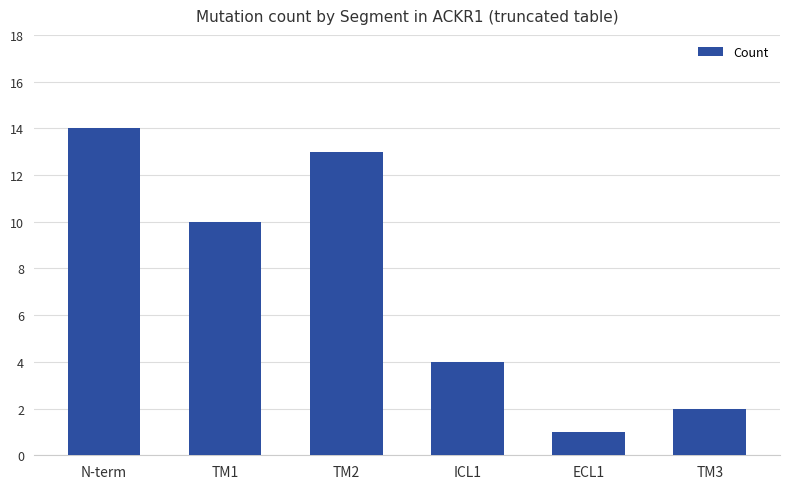

Which category has the lowest value across all series?

ECL1